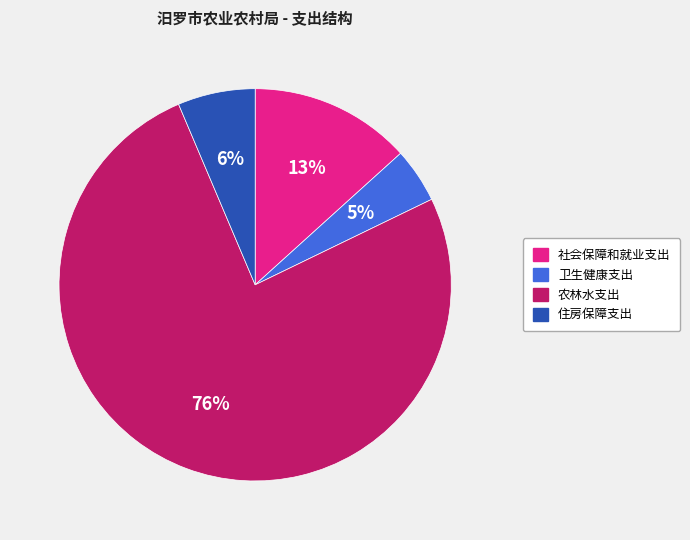

True or false: 社会保障和就业支出 accounts for 13% of the total.

True